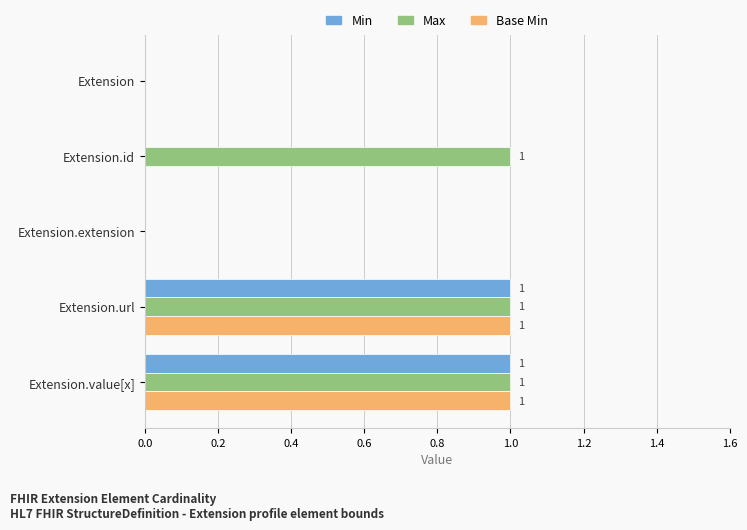

Is it true that Max equals 0 at Extension.extension?

True